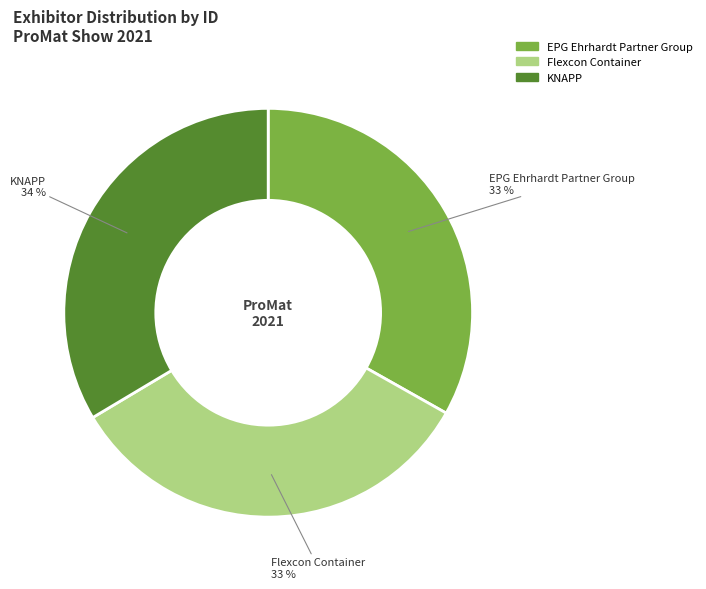

What percentage is the Flexcon Container slice, to the nearest percent?

33%